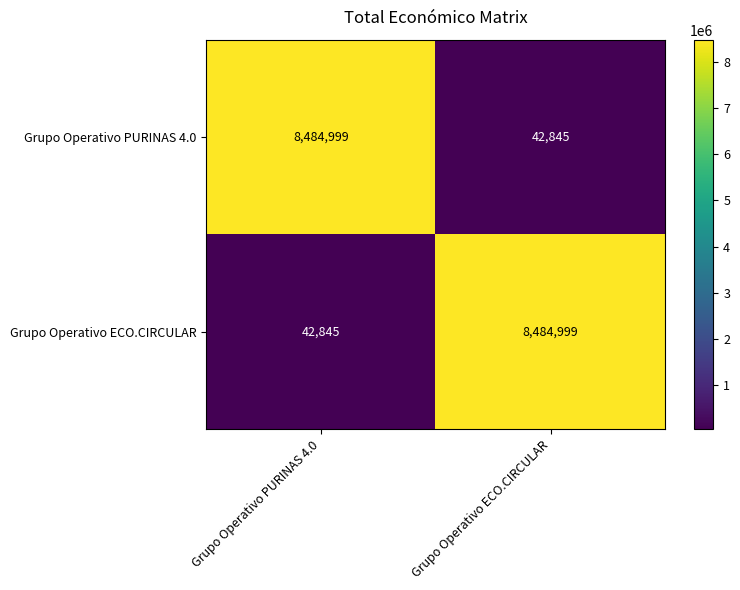

What is the difference between the highest and lowest values at Grupo Operativo PURINAS 4.0?

8442154